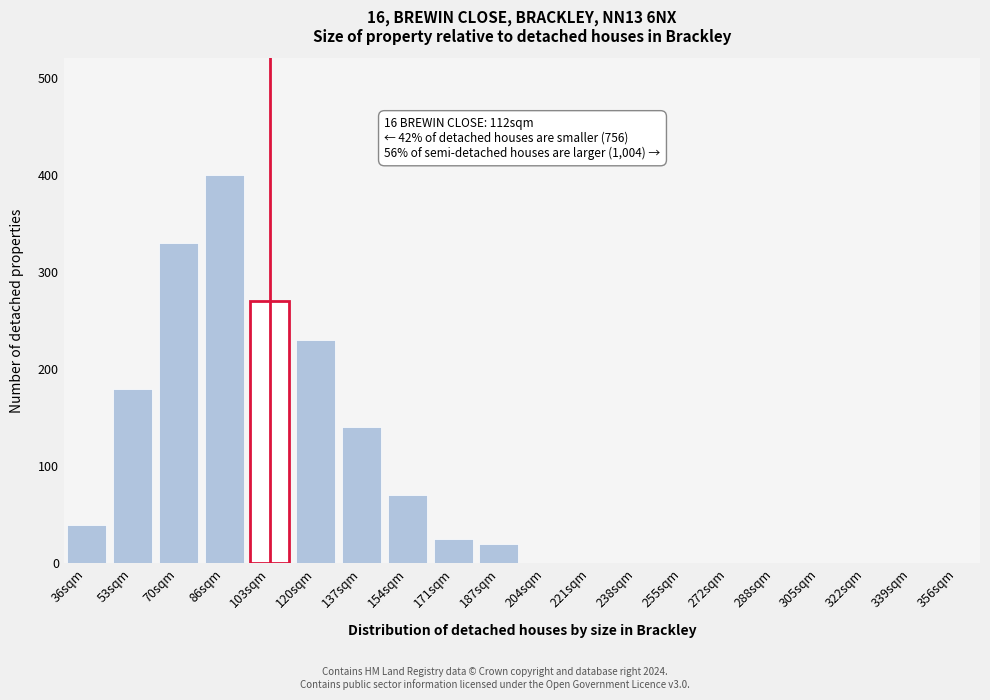

Reading left to right, transcribe all the data shown in this chart.

36sqm=40	53sqm=180	70sqm=330	86sqm=400	103sqm=270	120sqm=230	137sqm=140	154sqm=70	171sqm=25	187sqm=20	204sqm=0	221sqm=0	238sqm=0	255sqm=0	272sqm=0	288sqm=0	305sqm=0	322sqm=0	339sqm=0	356sqm=0